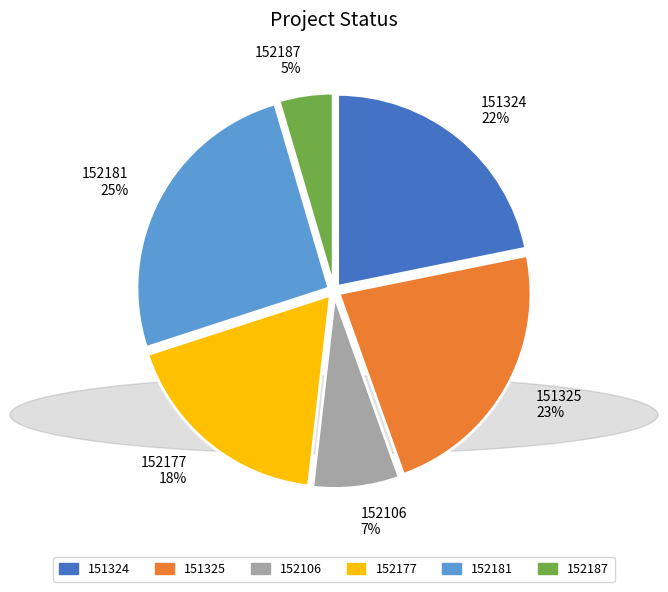

The 152187 5% slice represents 5% of the pie. True or false?

True